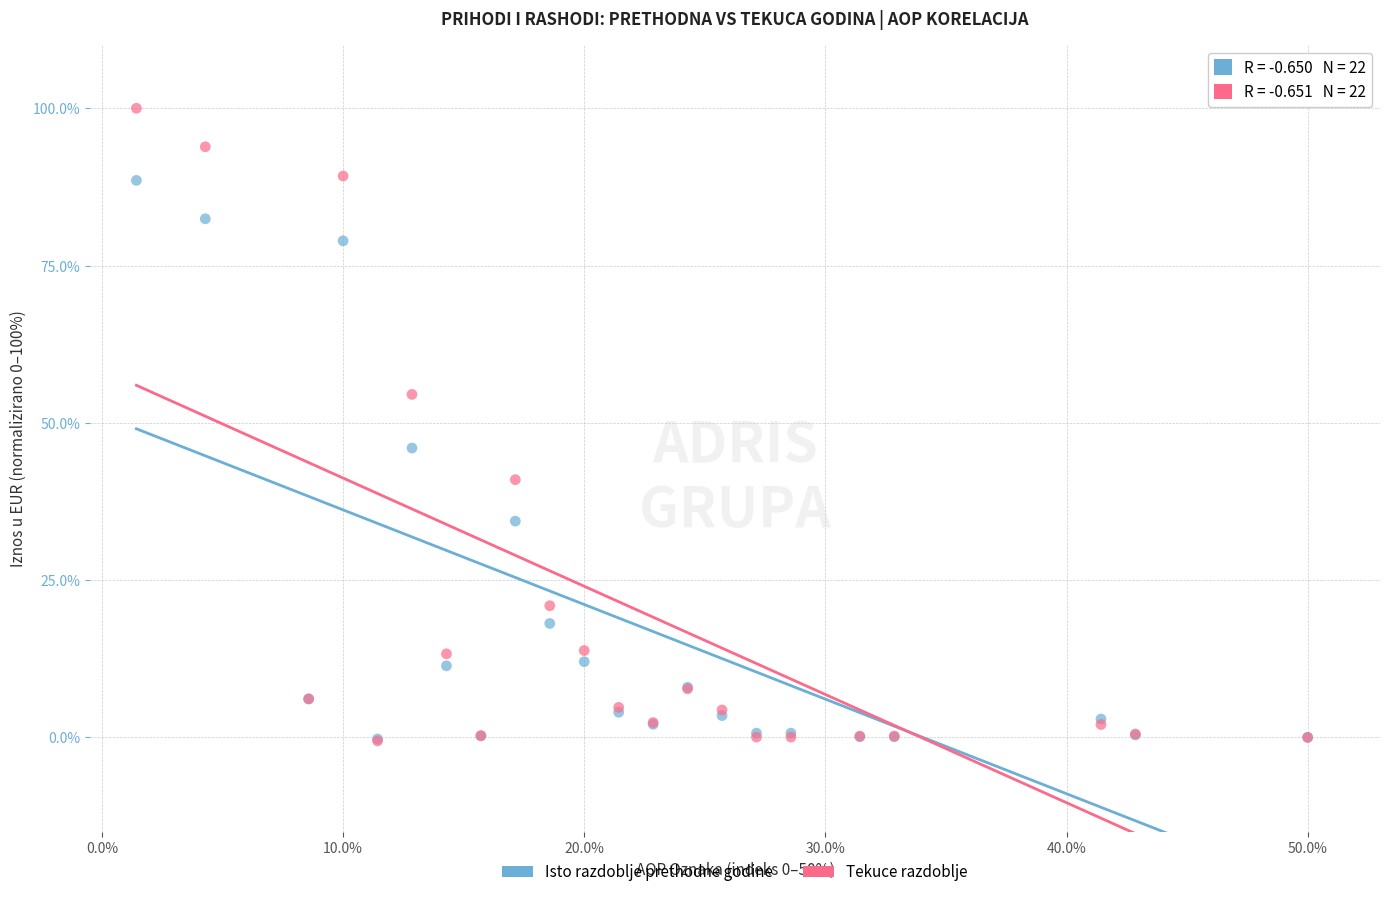

Across all series, what Y value is closest to 49?

46.0